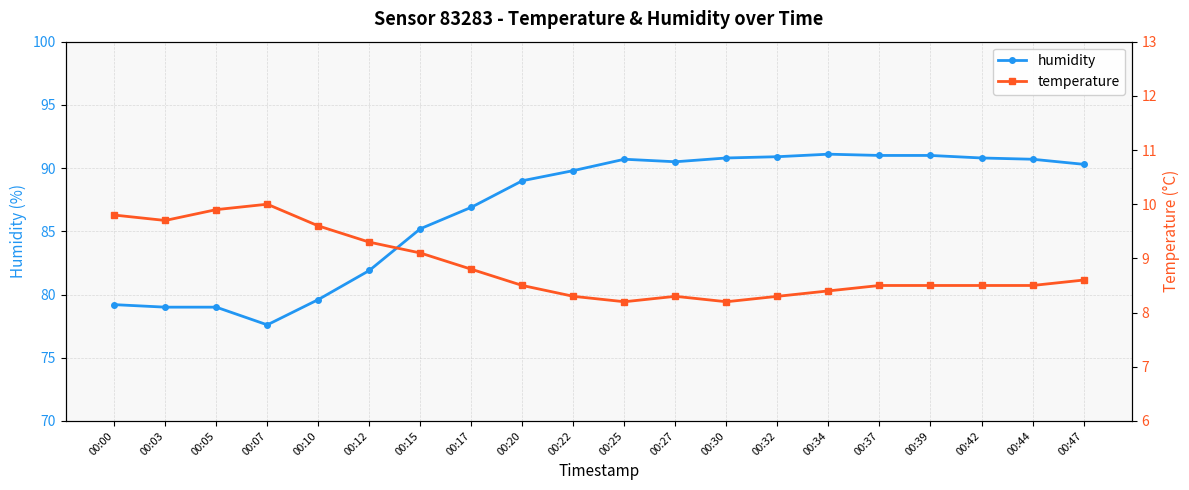

What is the value of the temperature point at the 6th from the left?

9.3